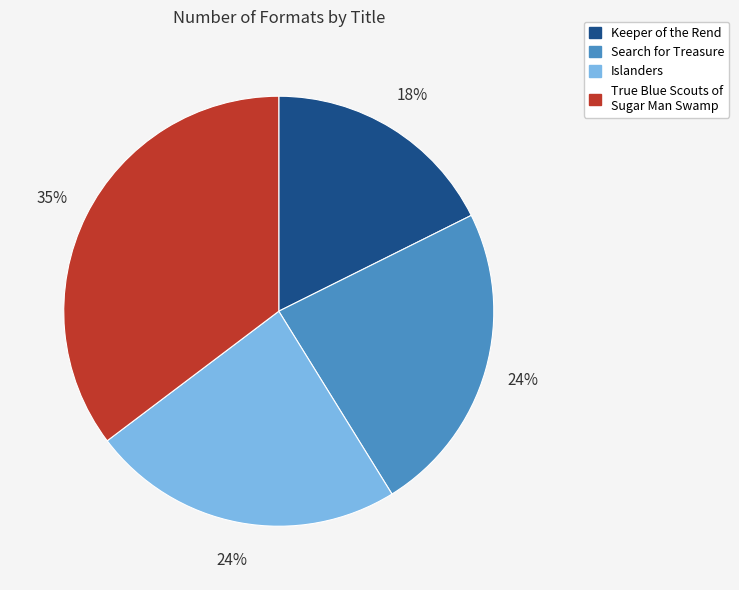

True or false: Islanders accounts for 24% of the total.

True